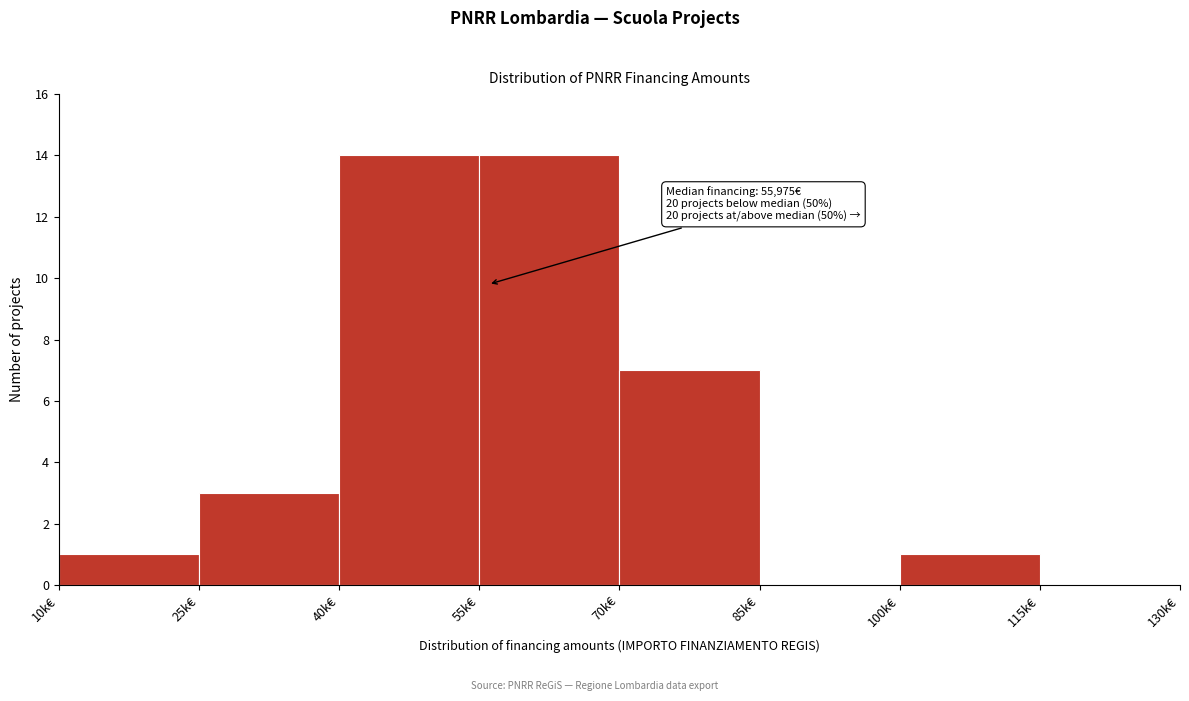

Reading right to left, extract all data points from this chart.

115k€=0	100k€=1	85k€=0	70k€=7	55k€=14	40k€=14	25k€=3	10k€=1